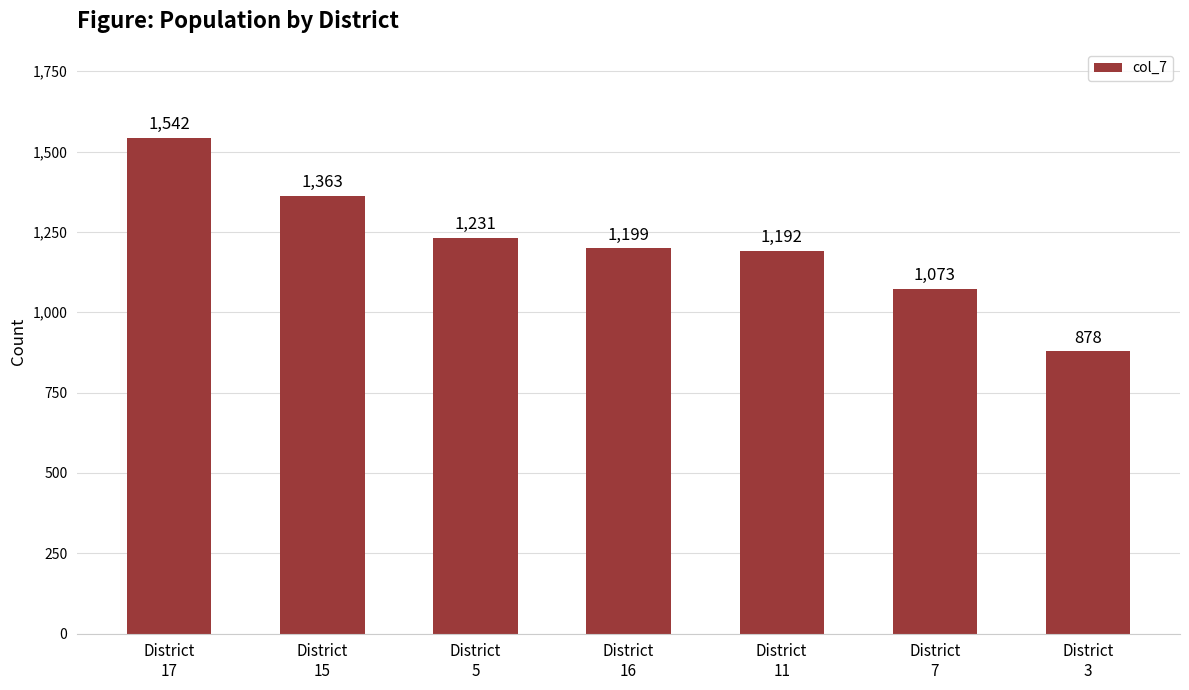

True or false: the data shows 757 at District
17.

False